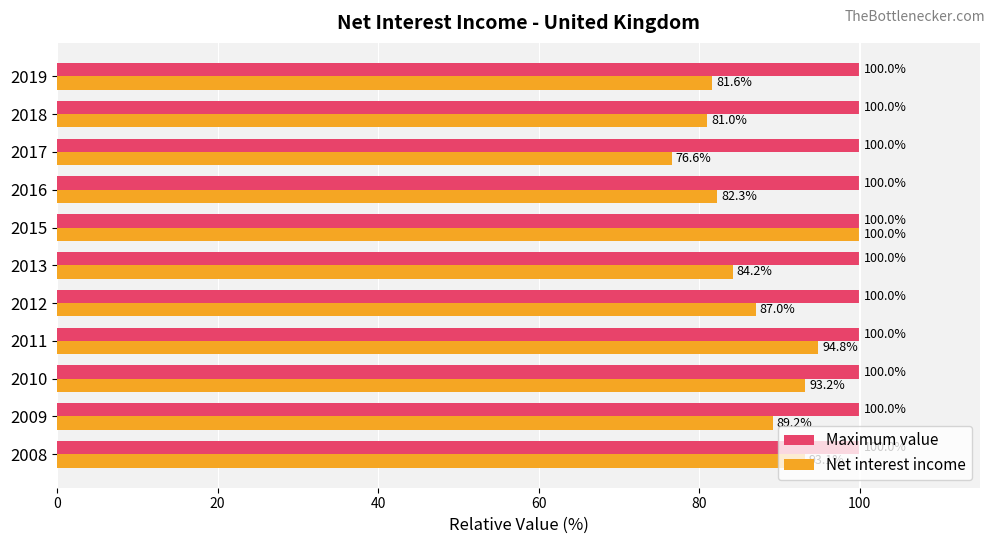

At which category is the sum across all series the highest?

2015